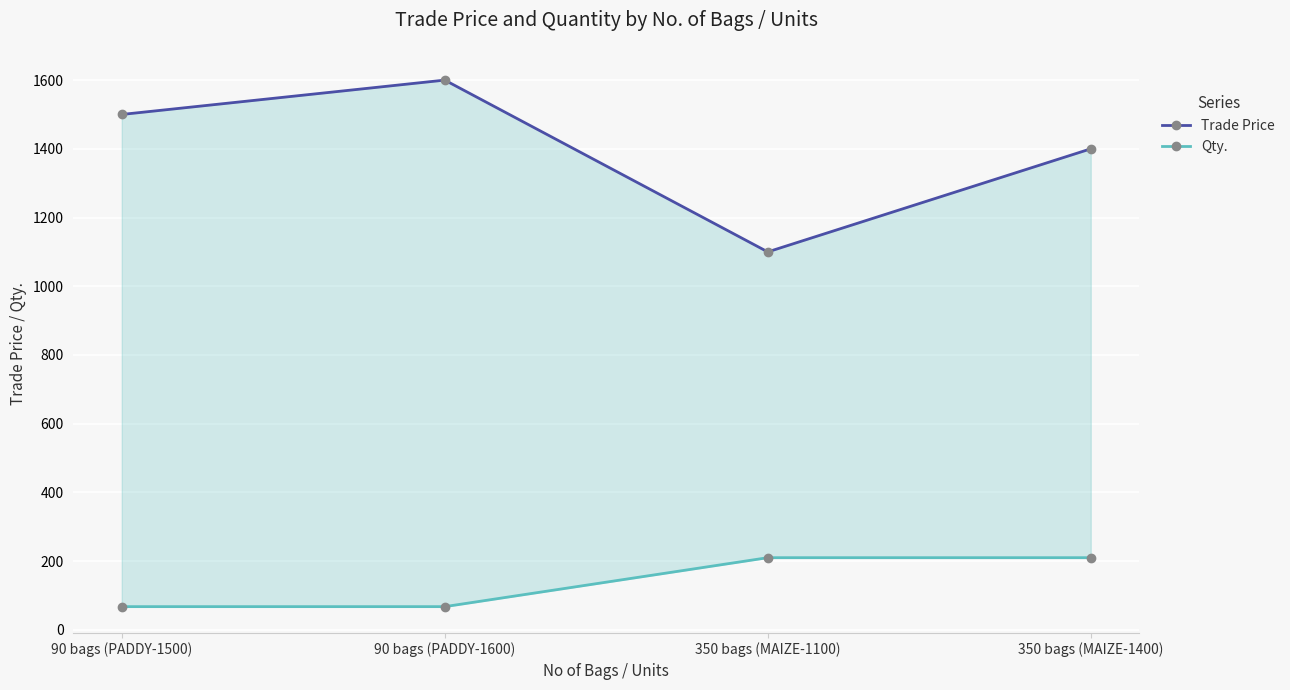

What is the label of the 2nd point from the left?

90 bags (PADDY-1600)